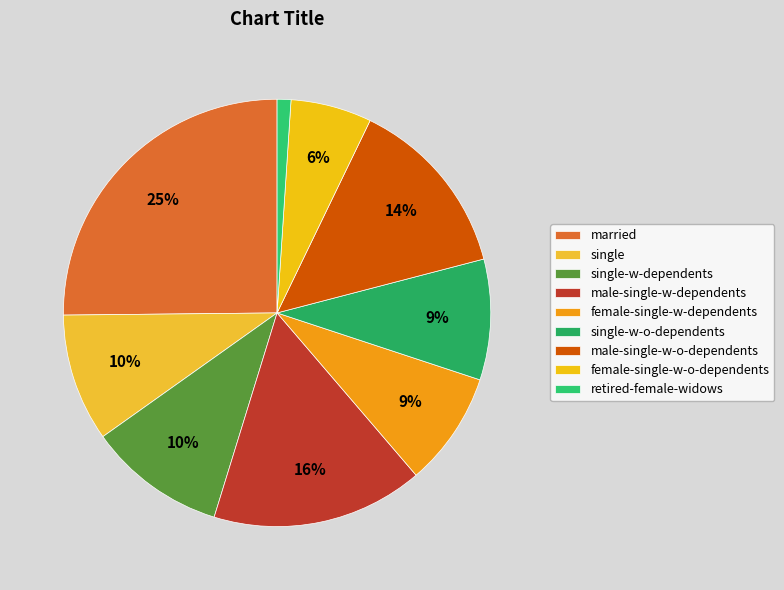

How many segments does this pie chart have?

9